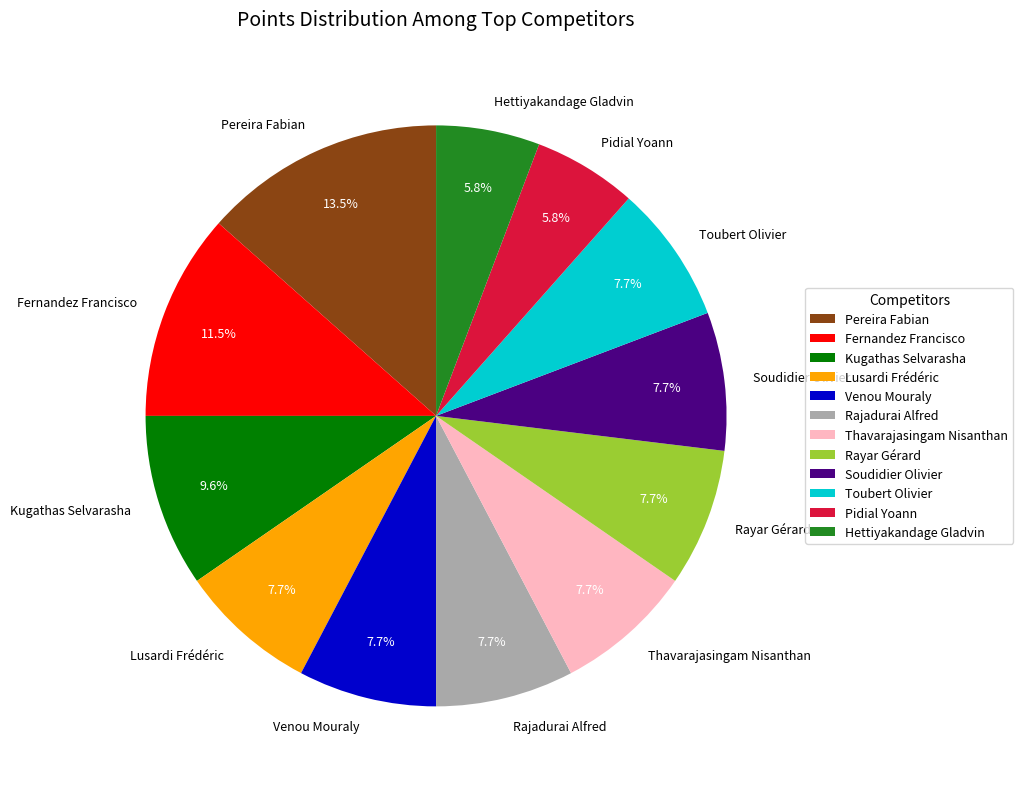

Does any single category account for the majority?

No